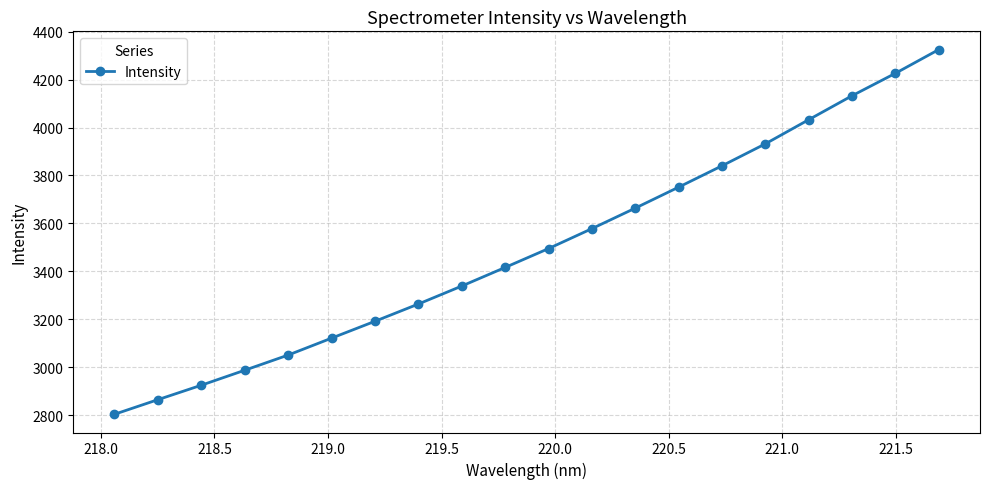

What is the sum of all values?

69941.2